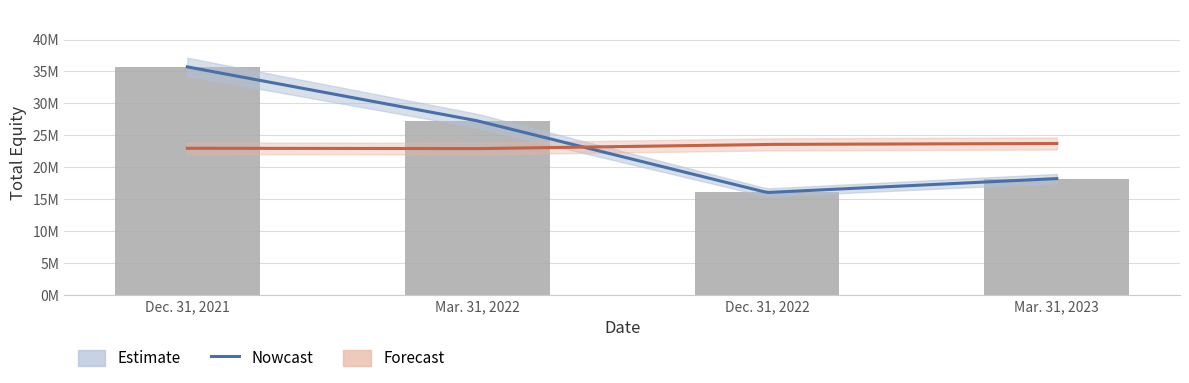

Reading left to right, transcribe all the data shown in this chart.

35716000	27280000	16054000	18235000